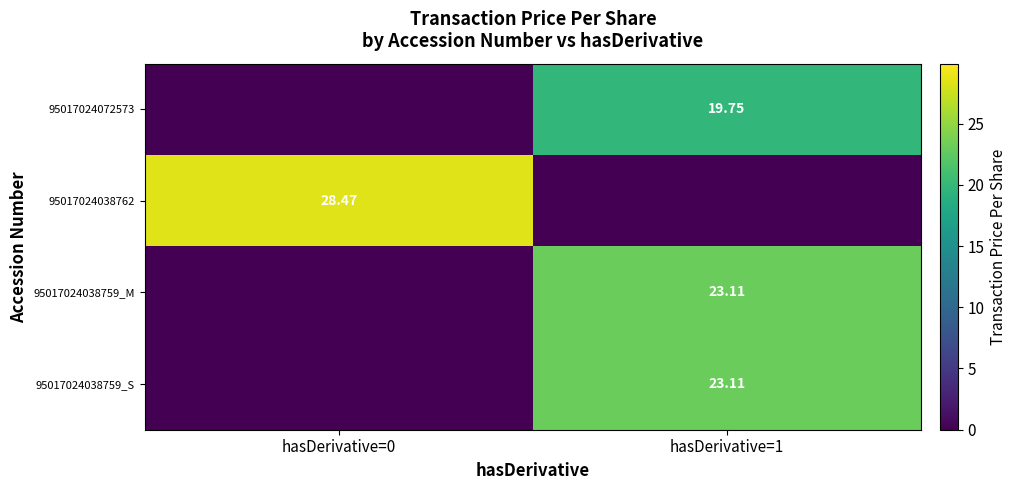

At hasDerivative=1, list the series in order from smallest to largest.

95017024038762, 95017024072573, 95017024038759_M, 95017024038759_S